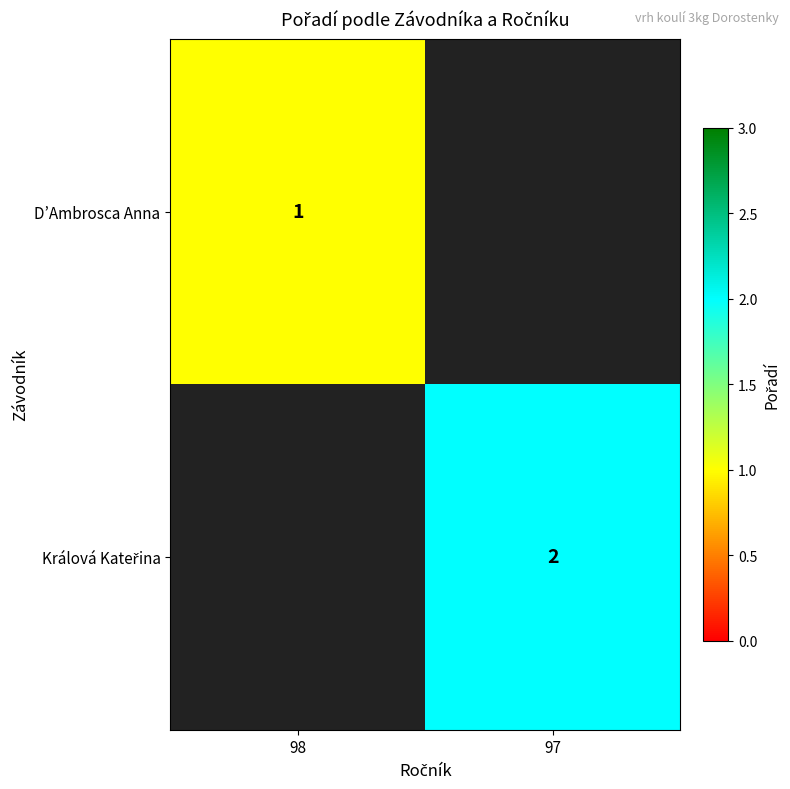

What is the minimum value shown in the chart?

1.0